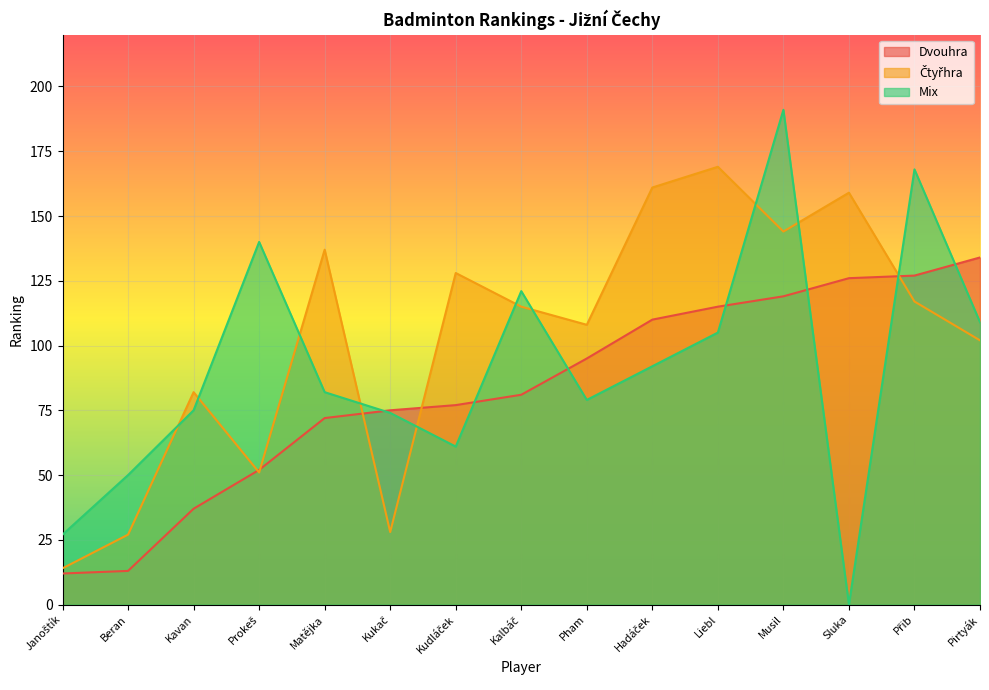

The value of Dvouhra at Prokeš is 84. True or false?

False